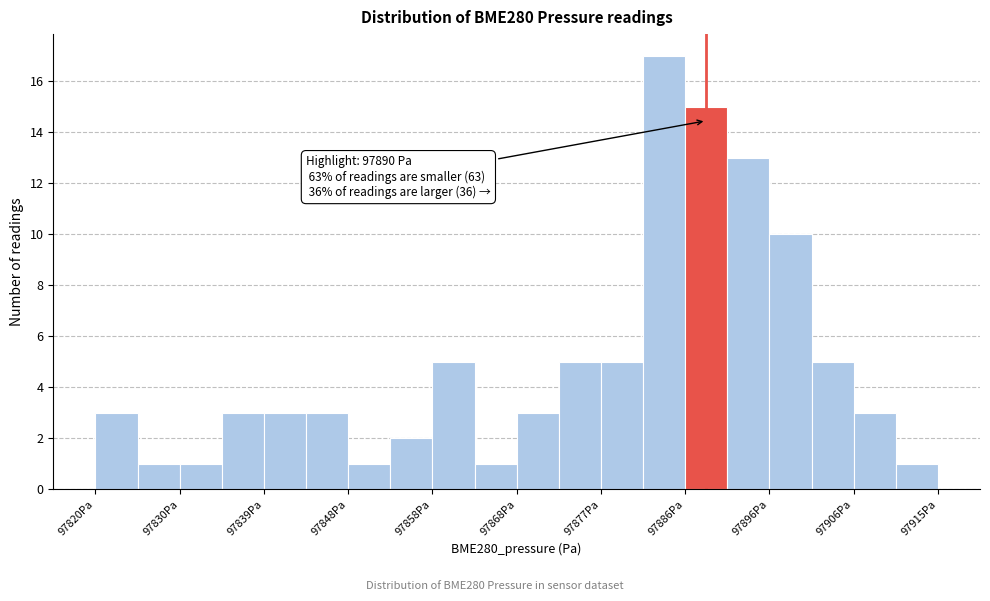

Over which range of the x-axis is the bar tallest?

97882 to 97887